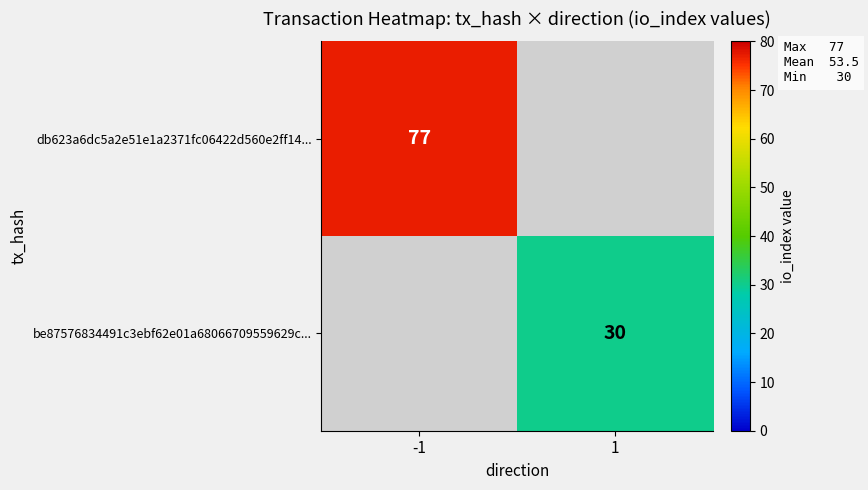

What is the total value across all series at 1?

30